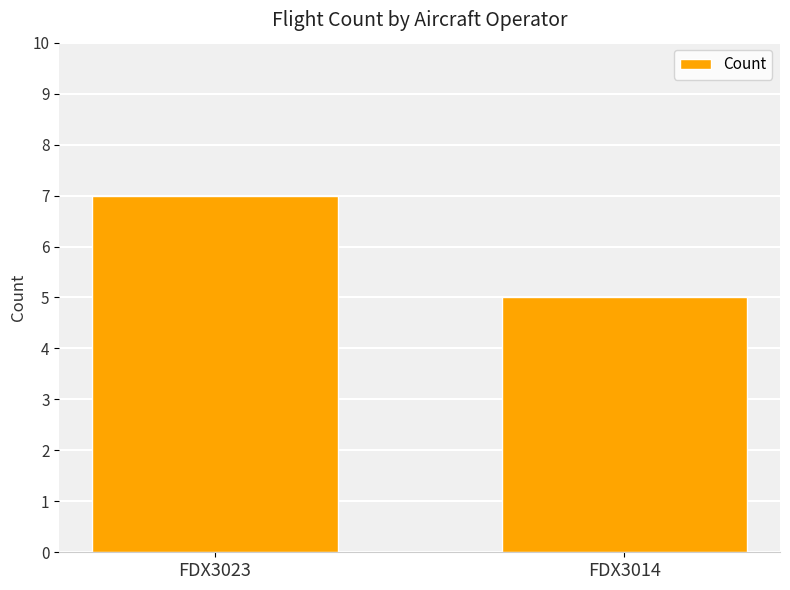

What is the value of the 2nd bar from the left?

5